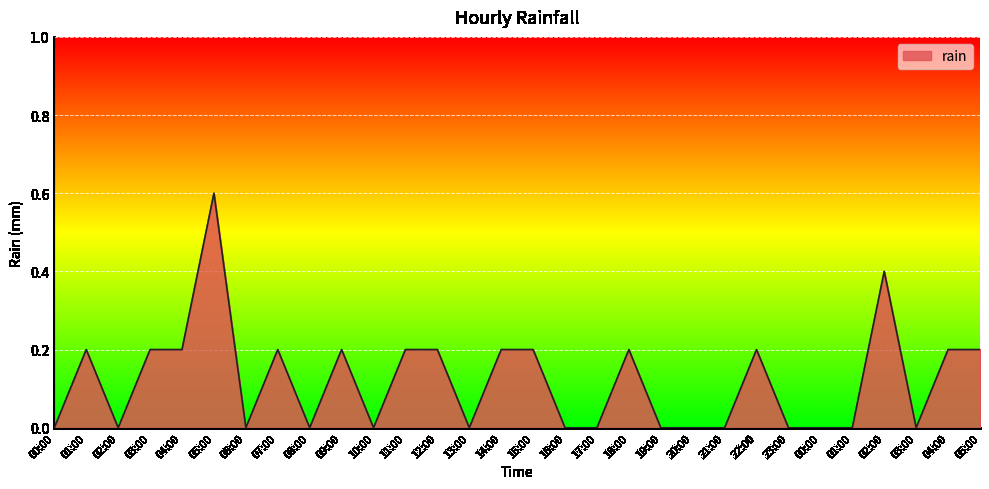

Which category has the lowest value across all series?

00:00